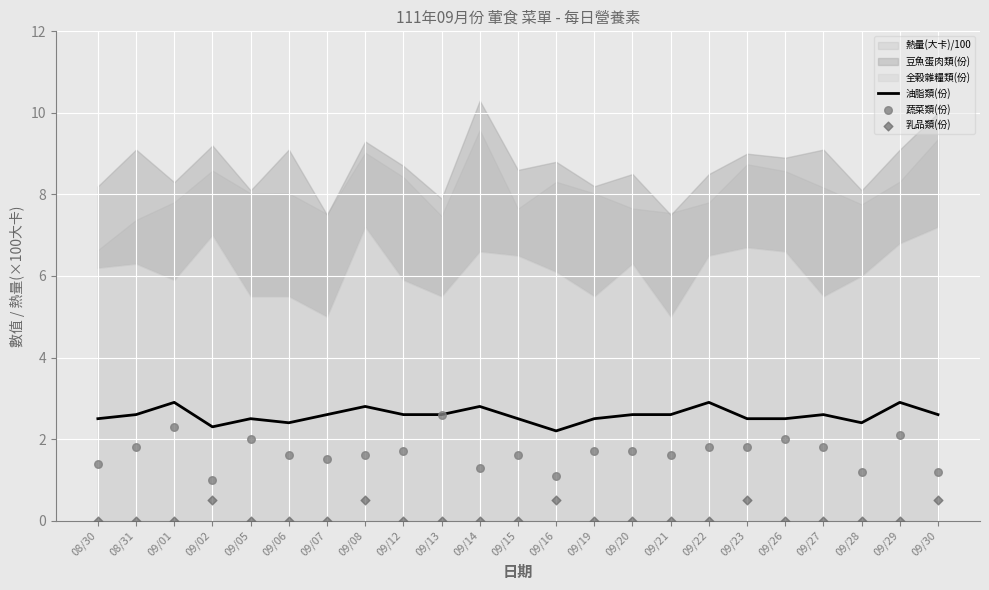

What is the maximum value for 油脂類(份)?

2.9